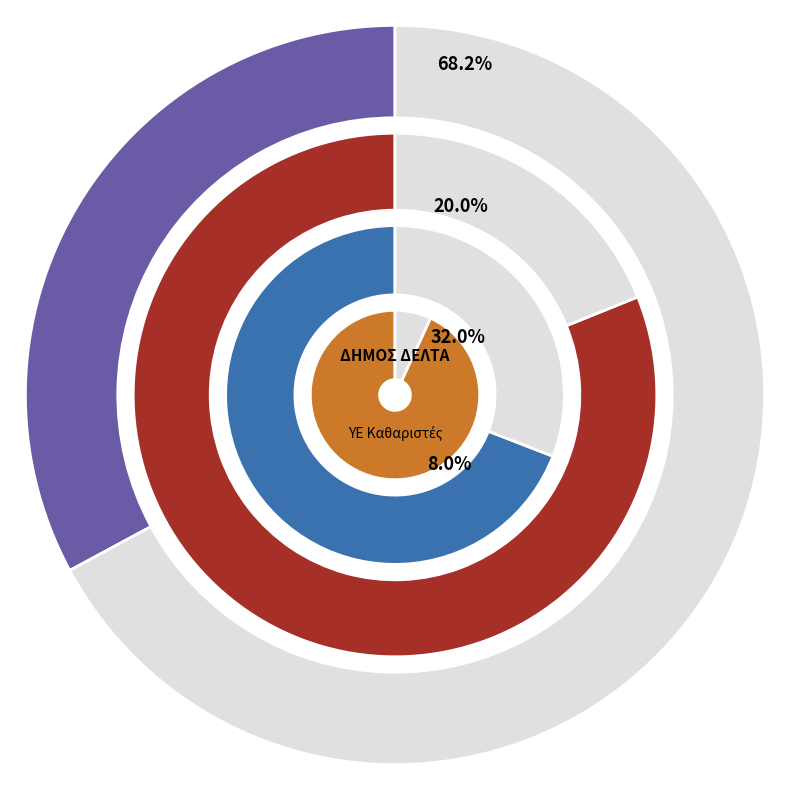

What is the total percentage of ΤΟΥΣΗ and ΚΑΛΛΙΝΗ?

9.1%